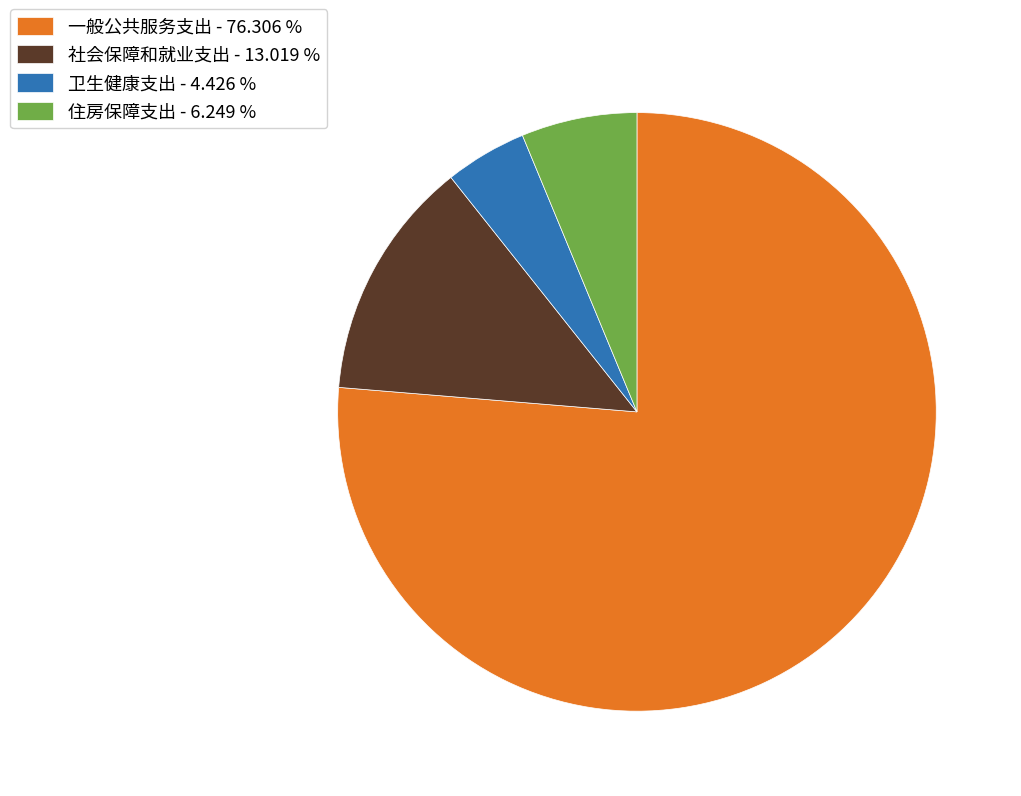

Does 一般公共服务支出 account for over 50% of the chart?

Yes